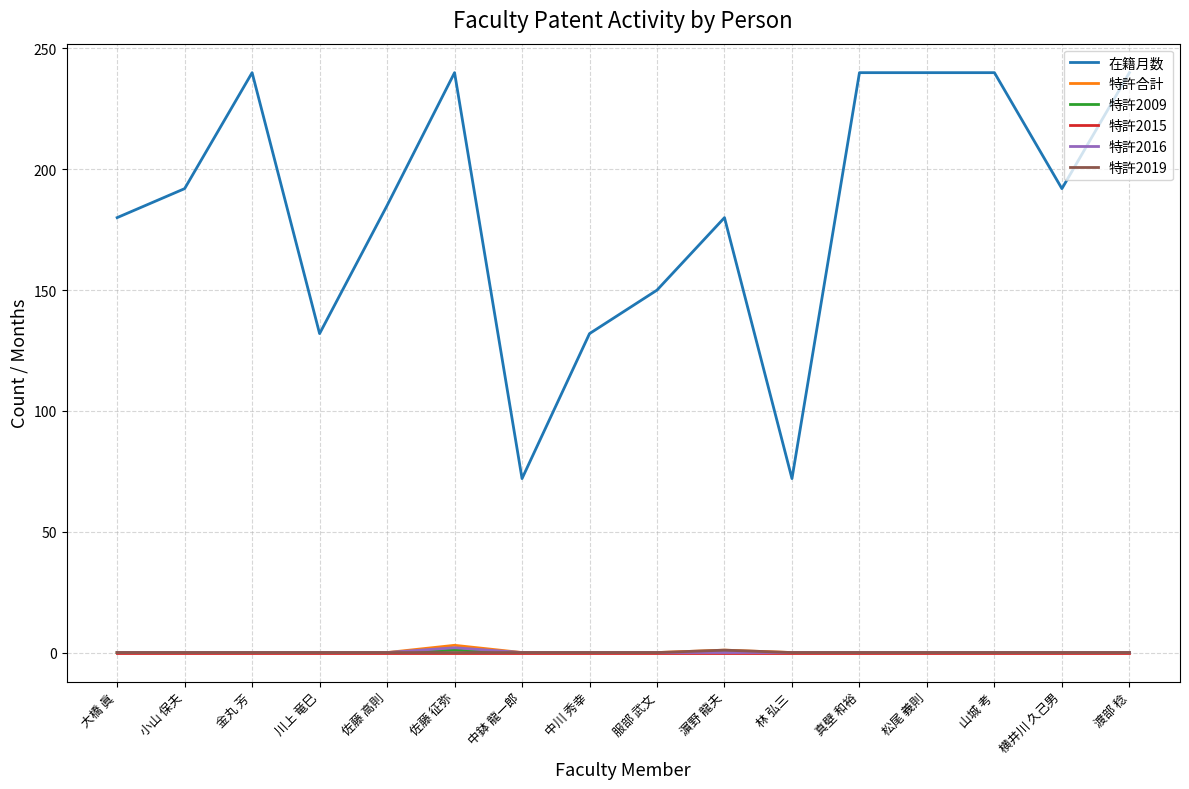

What position from the left is 横井川 久己男?

15